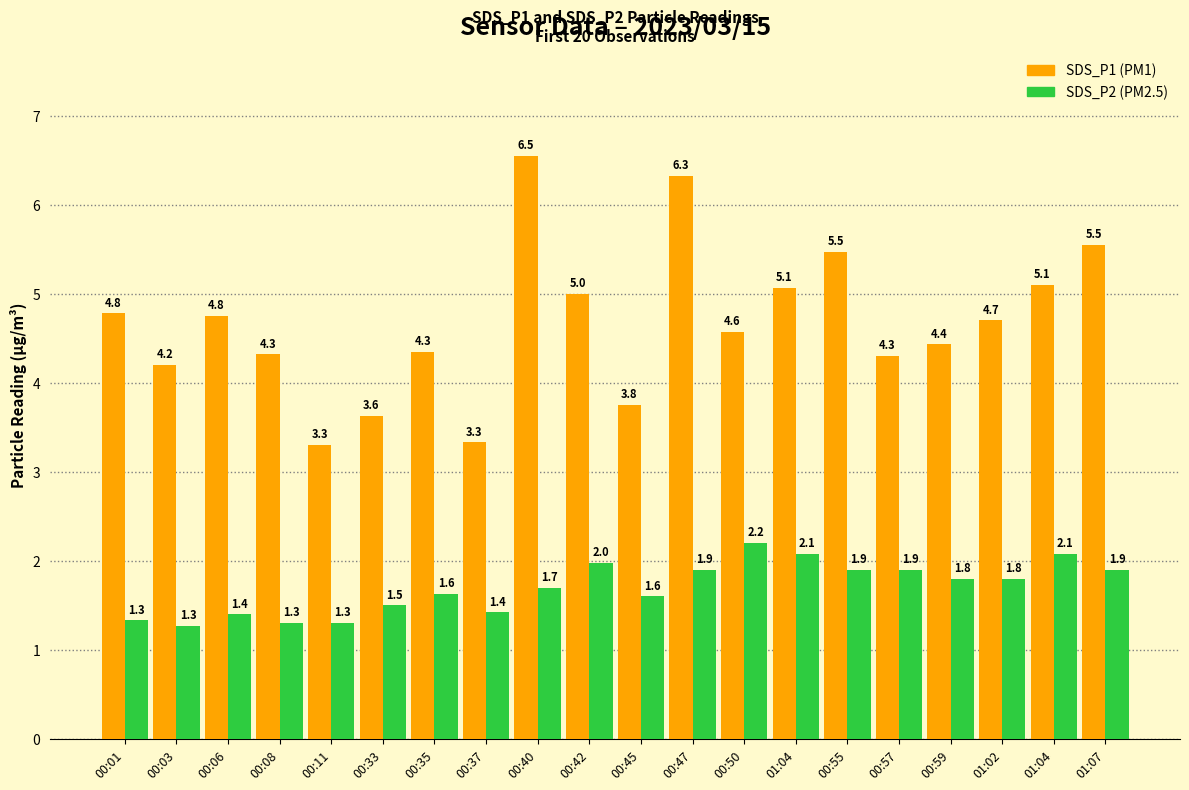

How many categories are shown in the chart?

20